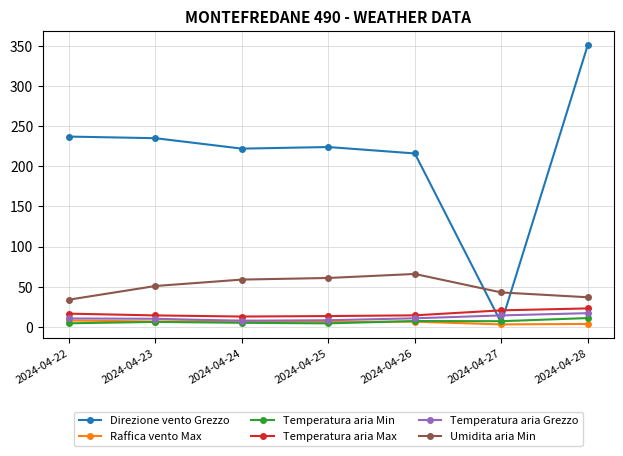

What is the difference between the Umidita aria Min values at 2024-04-24 and 2024-04-22?

25.0